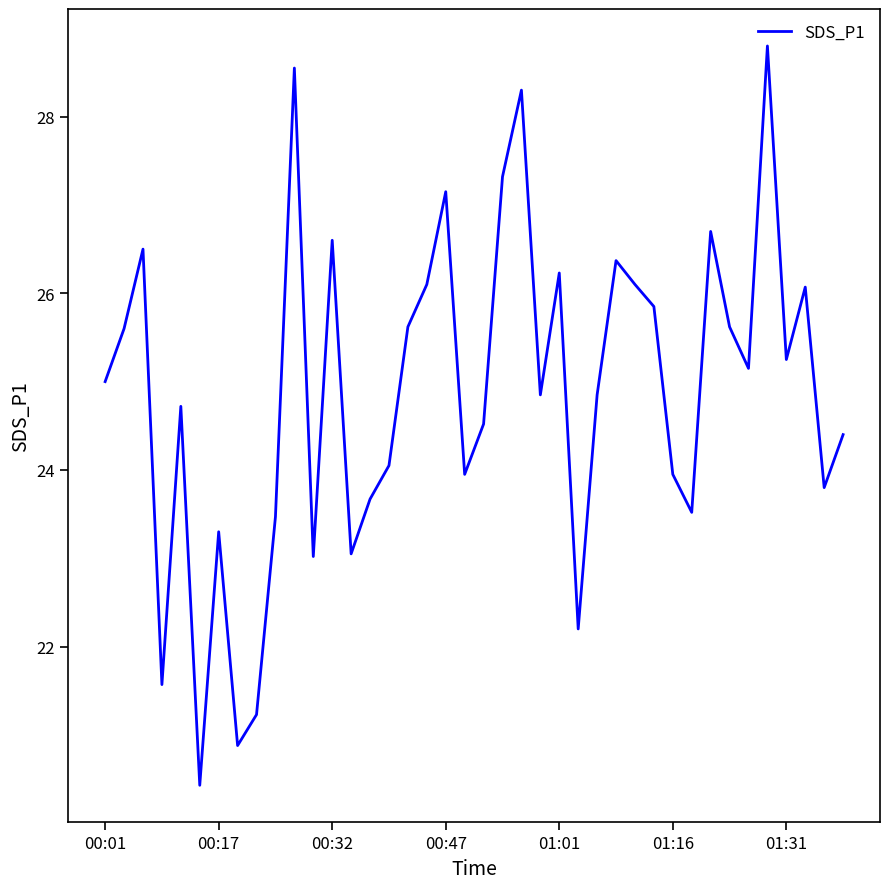

What is the difference between the maximum and minimum values?

8.4